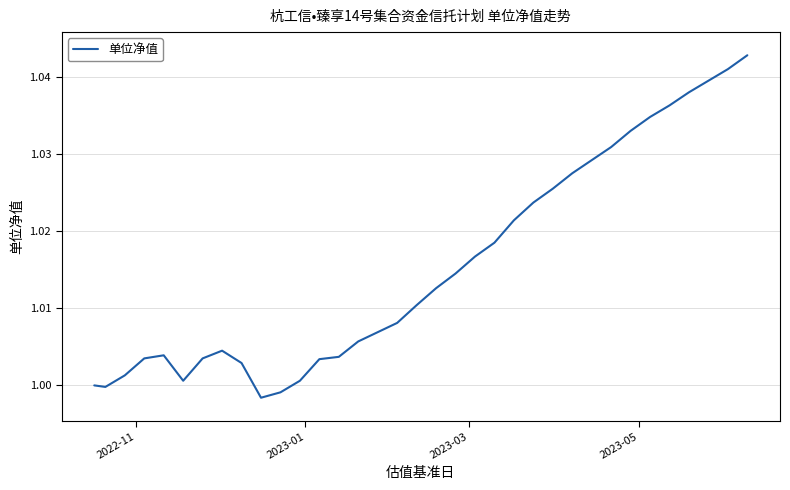

How many points are higher than both their immediate neighbors (excluding endpoints)?

2